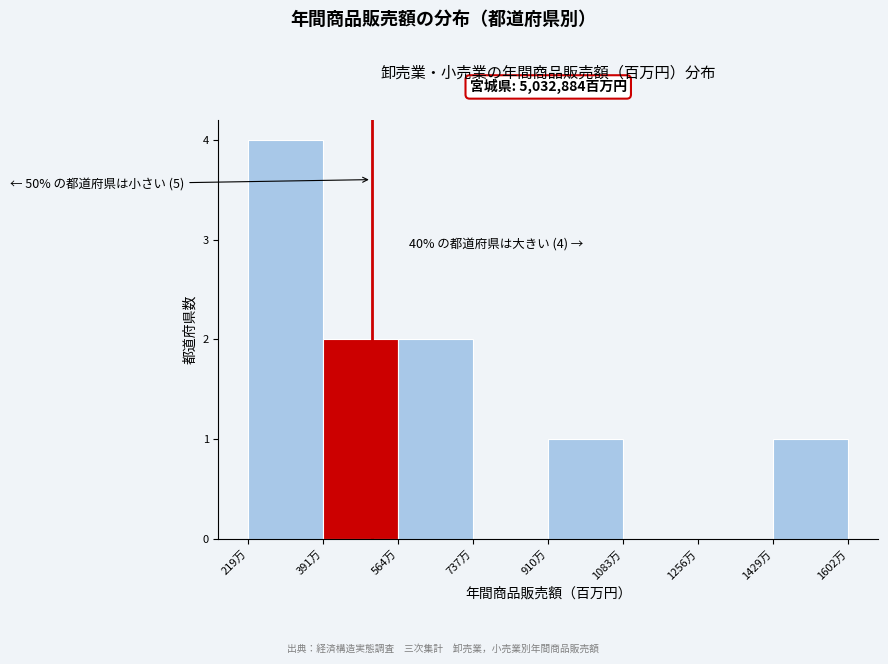

Reading left to right, list all the values displayed in this chart.

219万=4	391万=2	564万=2	737万=0	910万=1	1083万=0	1256万=0	1429万=1